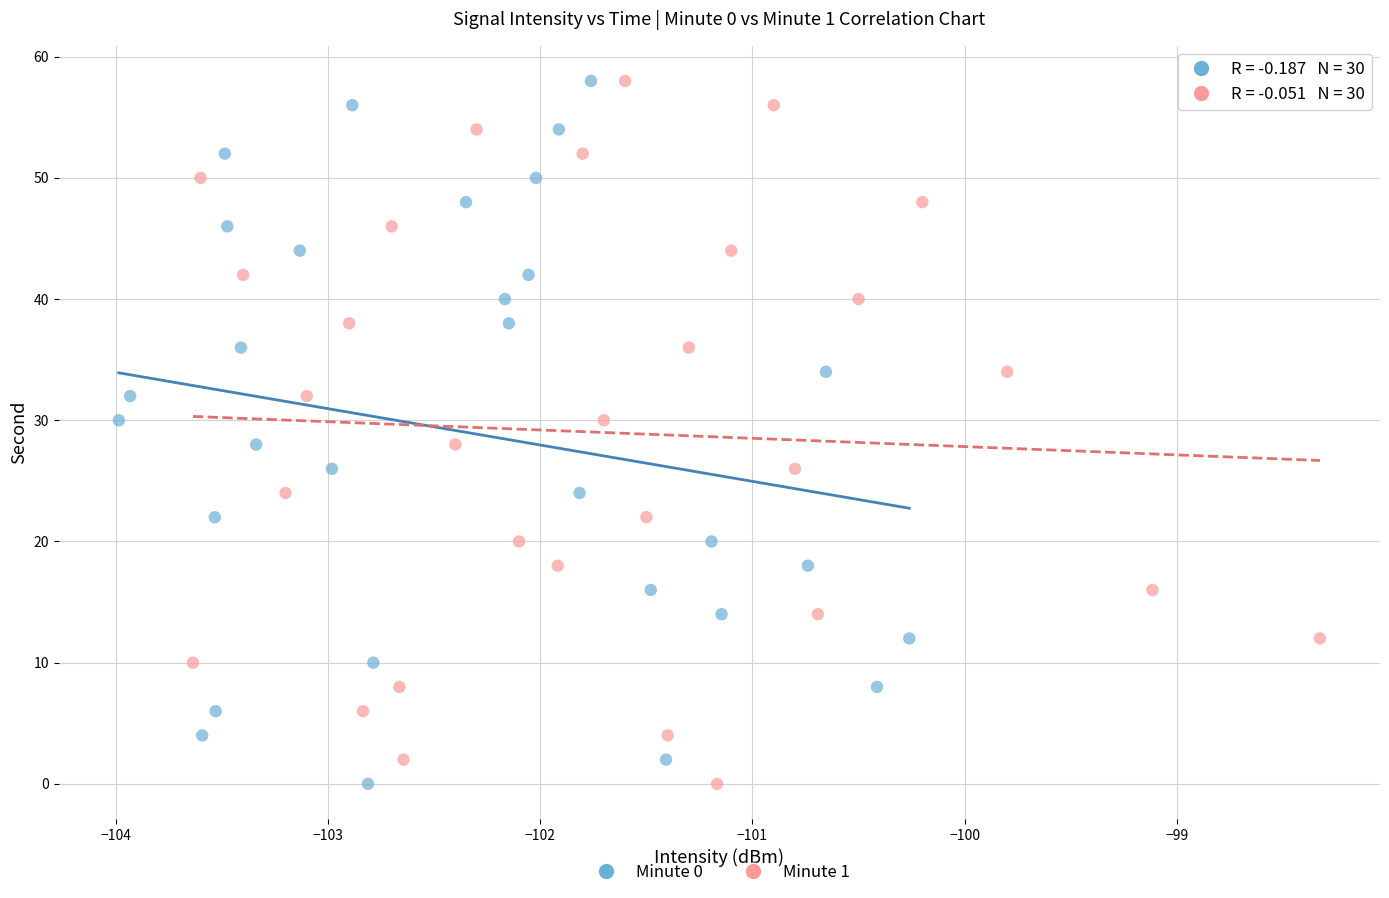

What are all the series names shown in the legend?

Minute 0, Minute 1